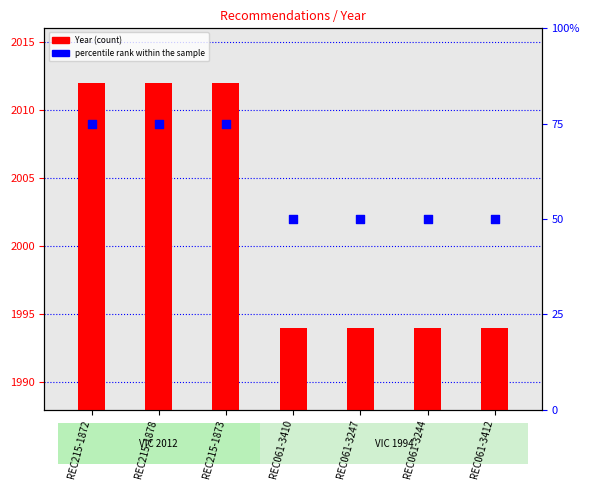

What are all the series names shown in the legend?

Year, percentile rank within the sample